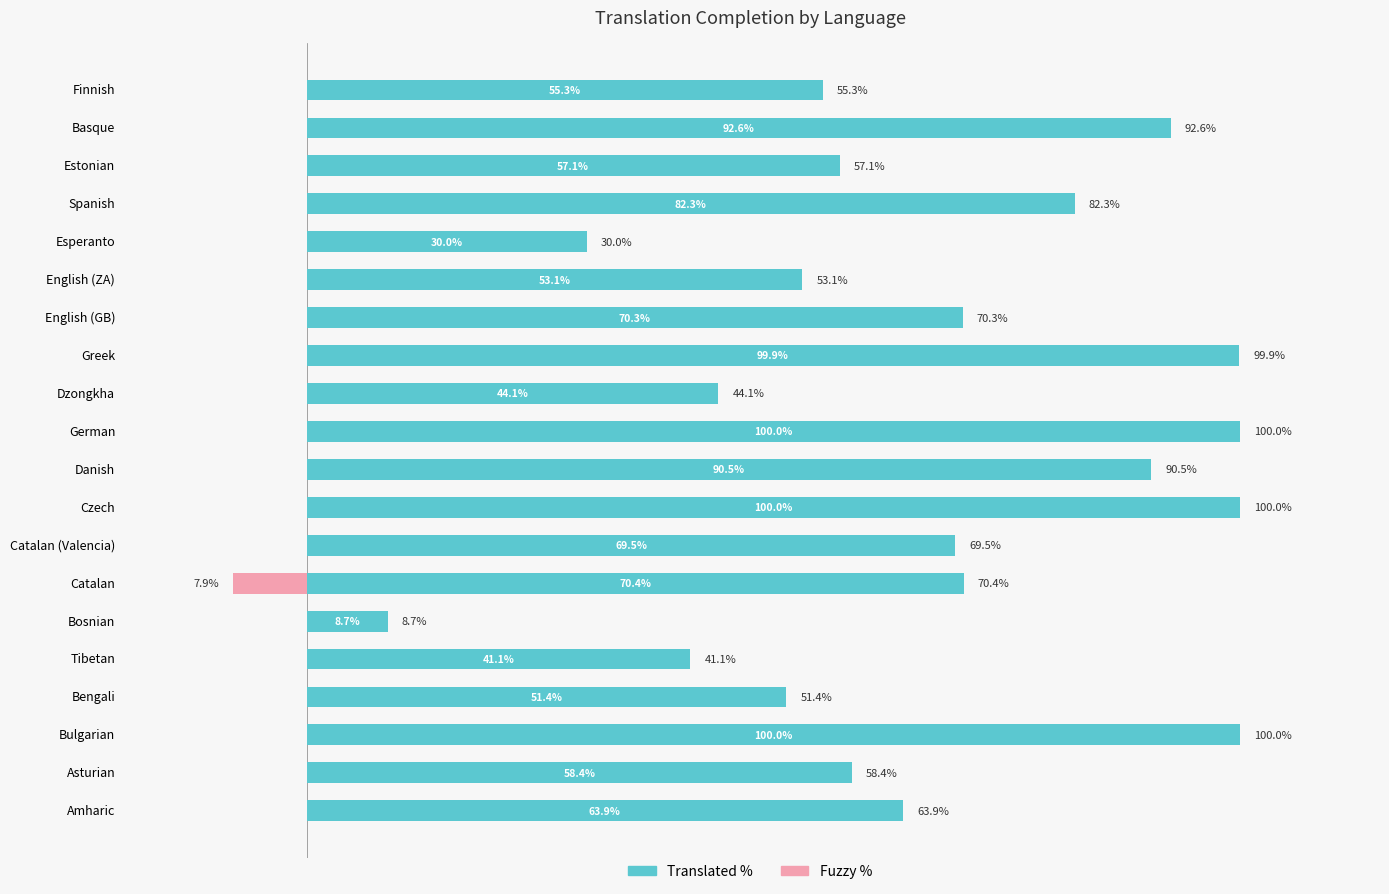

What is the average value of the Fuzzy series?

-0.4